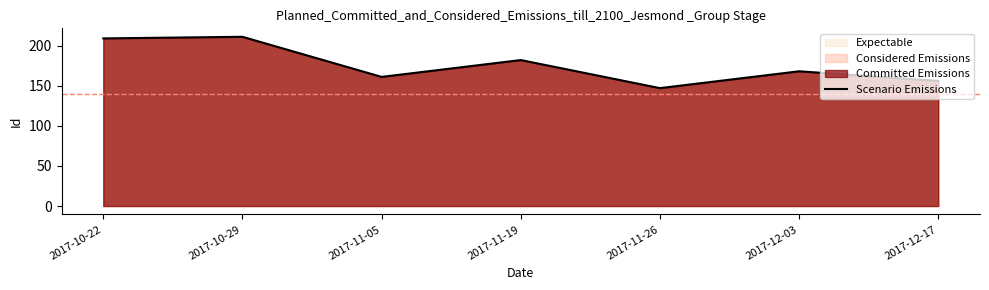

Rank the categories by value from lowest to highest.

2017-11-26, 2017-12-17, 2017-11-05, 2017-12-03, 2017-11-19, 2017-10-22, 2017-10-29